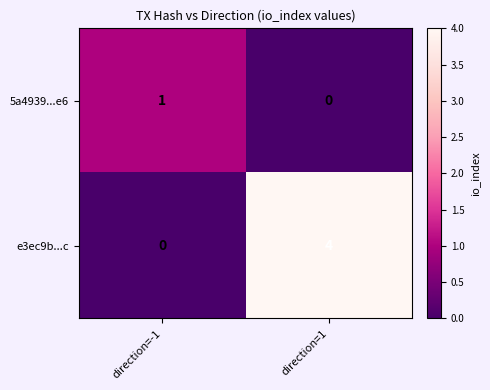

Reading right to left, transcribe all the data shown in this chart.

5a4939...e6: direction=1=0	direction=-1=1
e3ec9b...c: direction=1=4	direction=-1=0